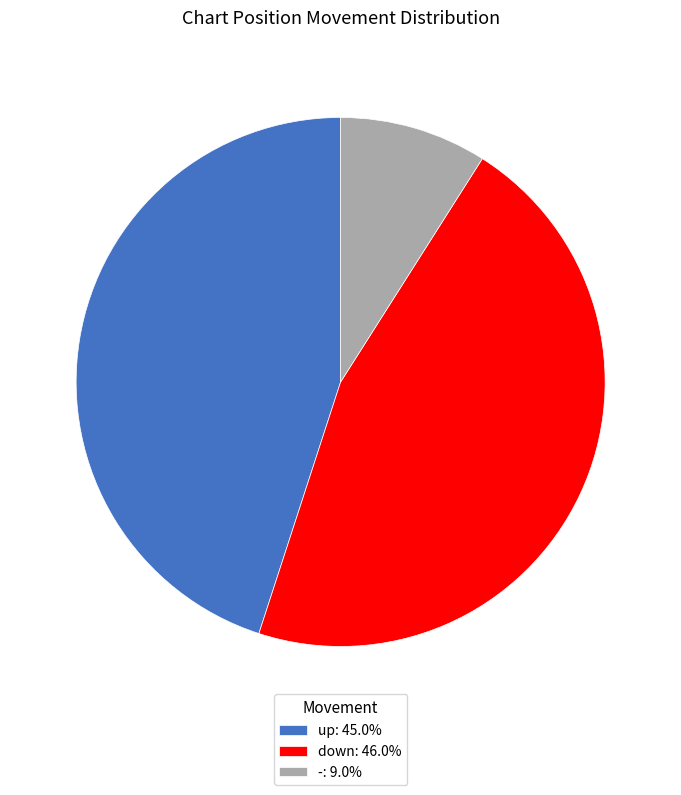

Which slice is the smallest?

-